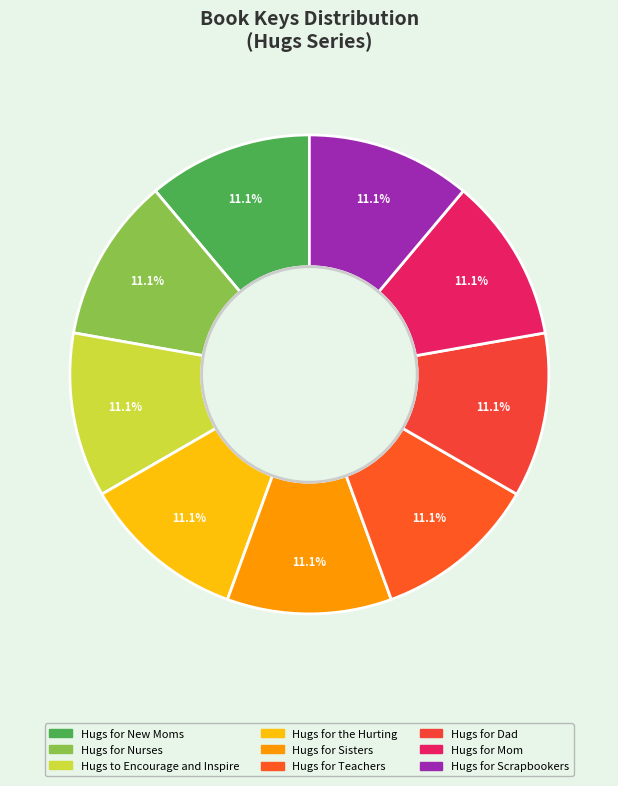

What is the total percentage of Hugs for Teachers and Hugs for Scrapbookers?

22.2%